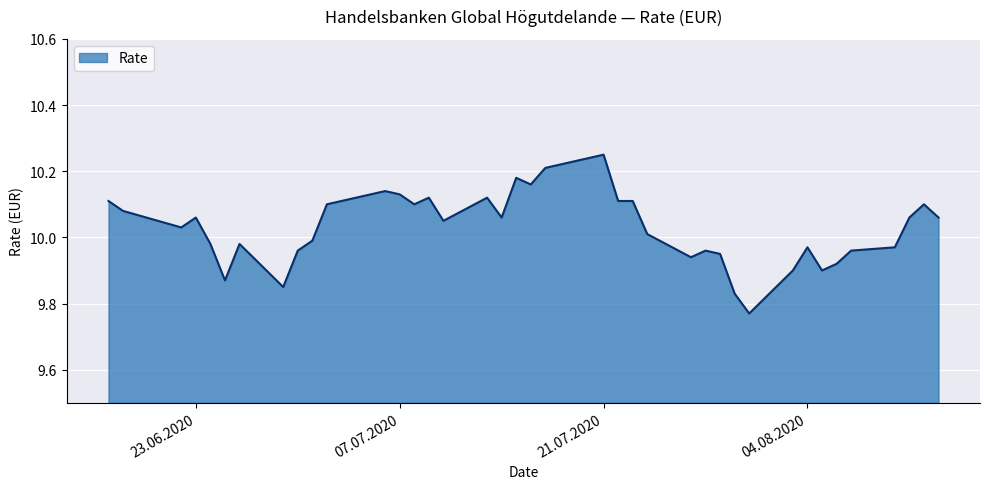

What is the difference between the maximum and minimum values?

0.5